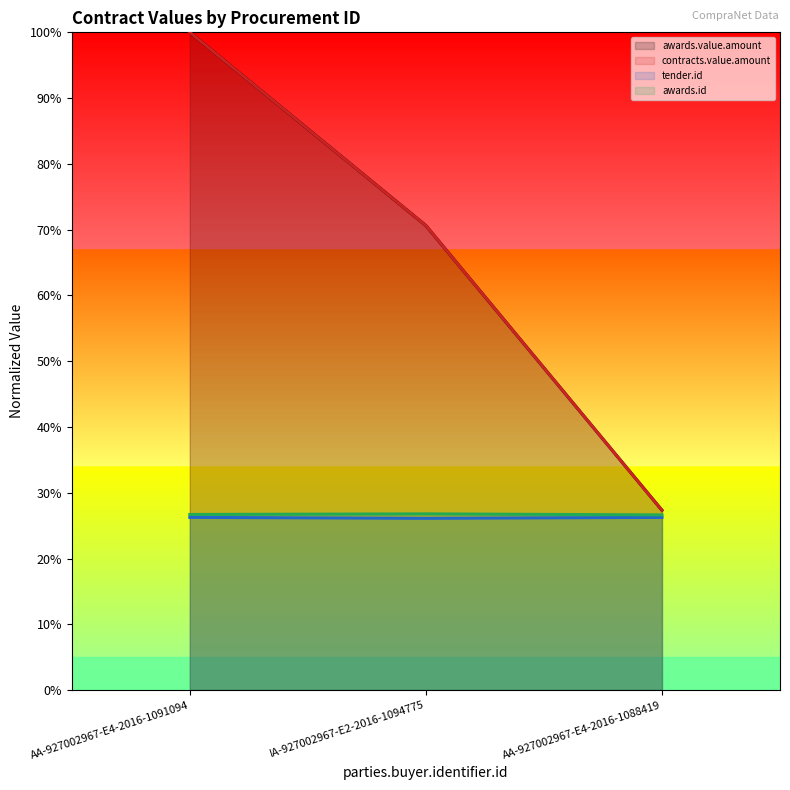

Between AA-927002967-E4-2016-1091094 and AA-927002967-E4-2016-1088419, which series saw the biggest shift?

awards.value.amount